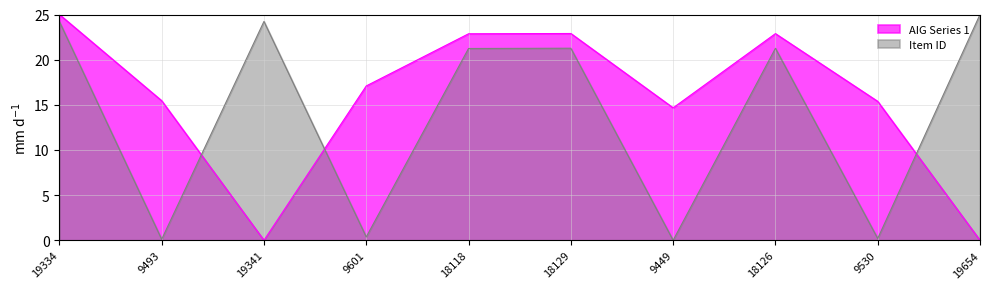

True or false: AIG Series 1 and Item ID intersect in this chart.

True